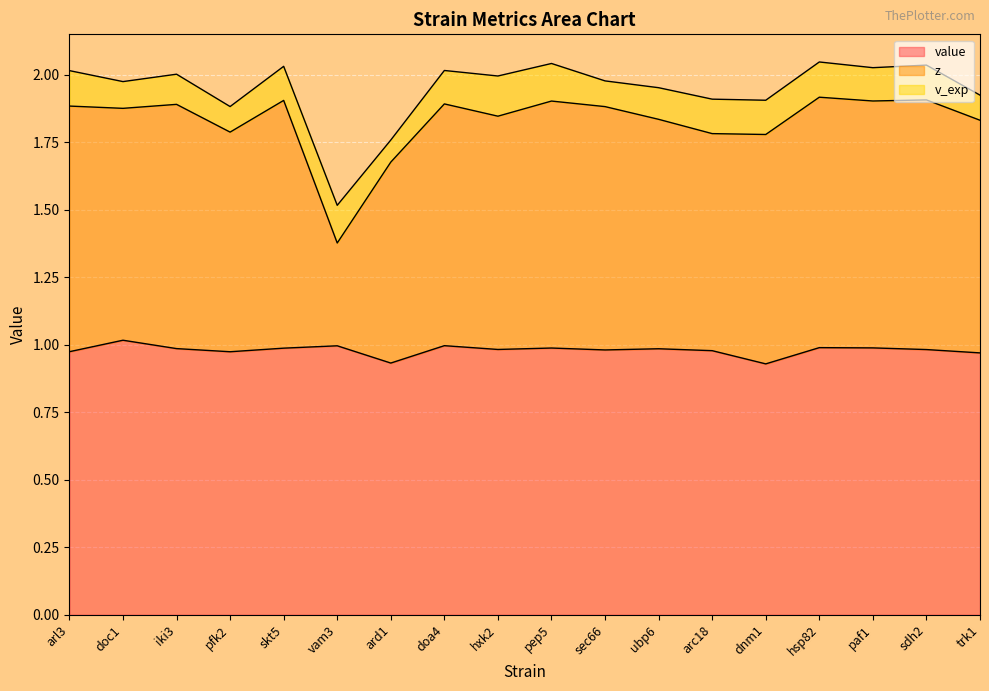

At which category is the sum across all series the highest?

hsp82